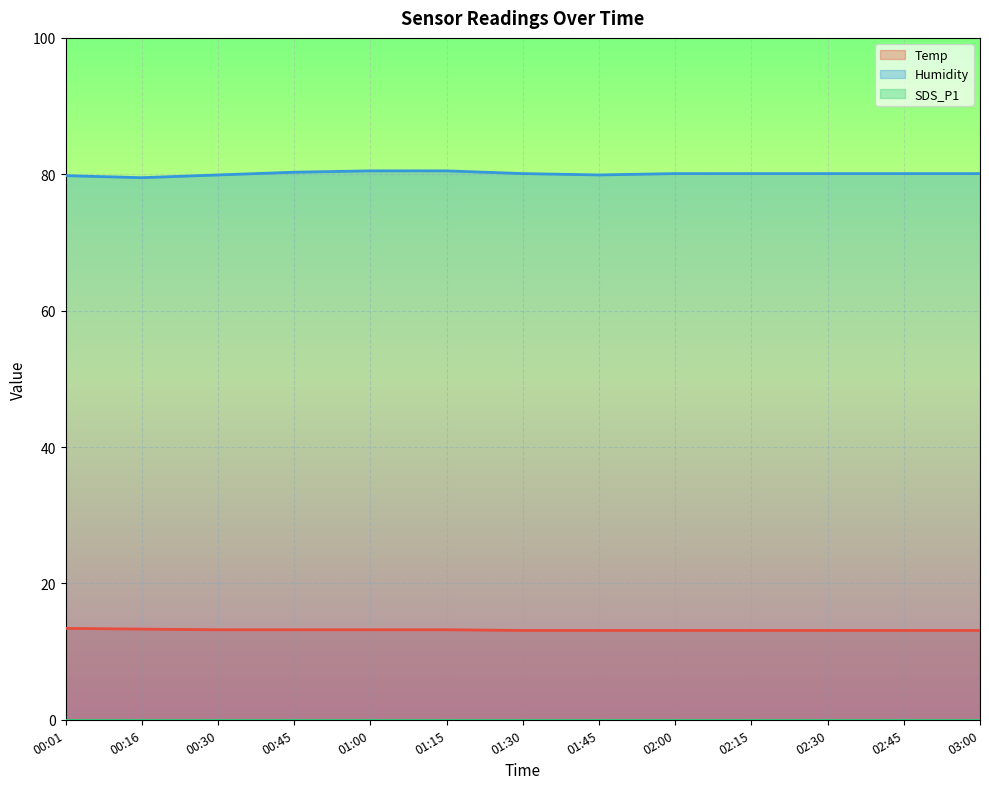

Which series changed the most between 00:16 and 03:00?

Humidity